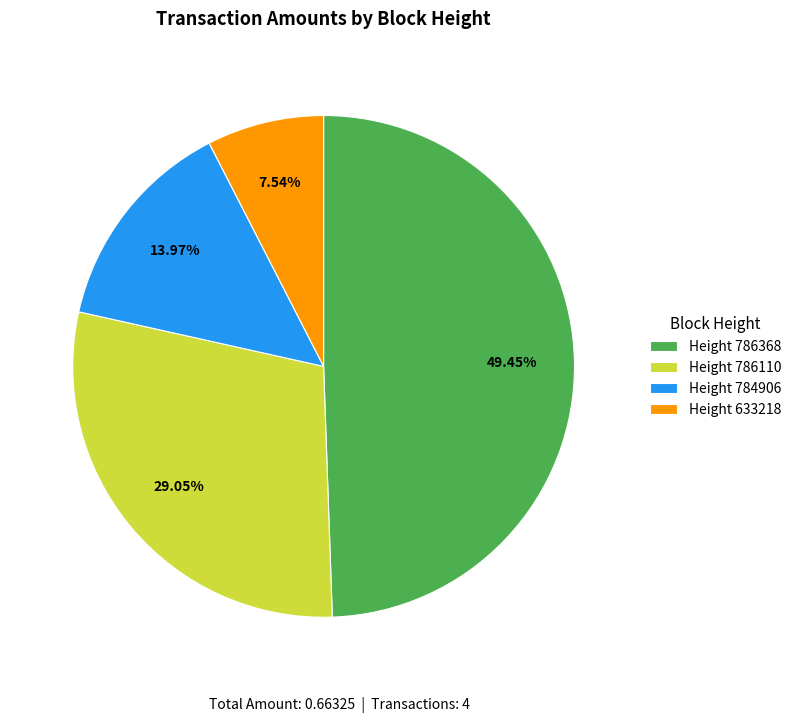

Does Height 786110 account for over 50% of the chart?

No